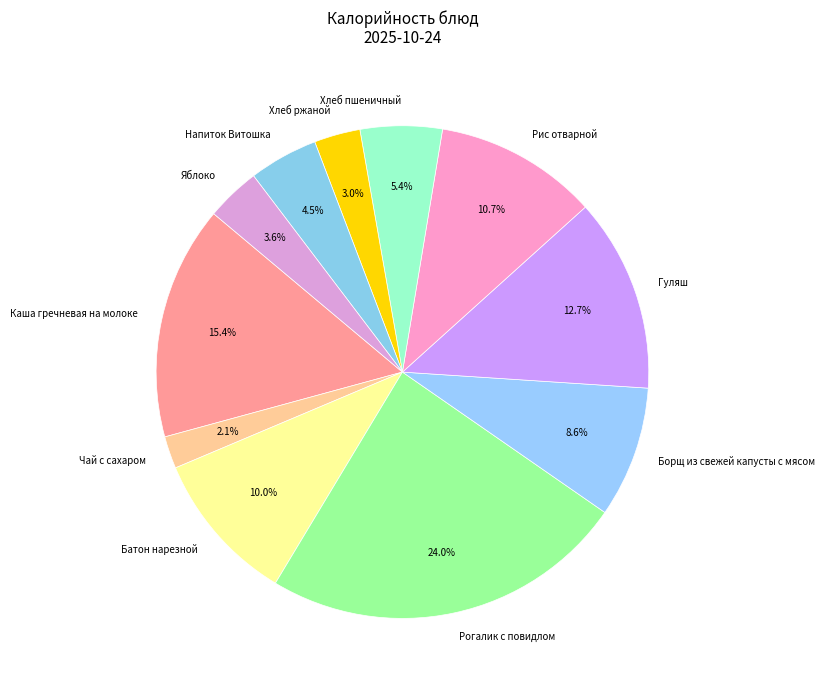

To the nearest percent, what percentage of the pie is Яблоко?

4%